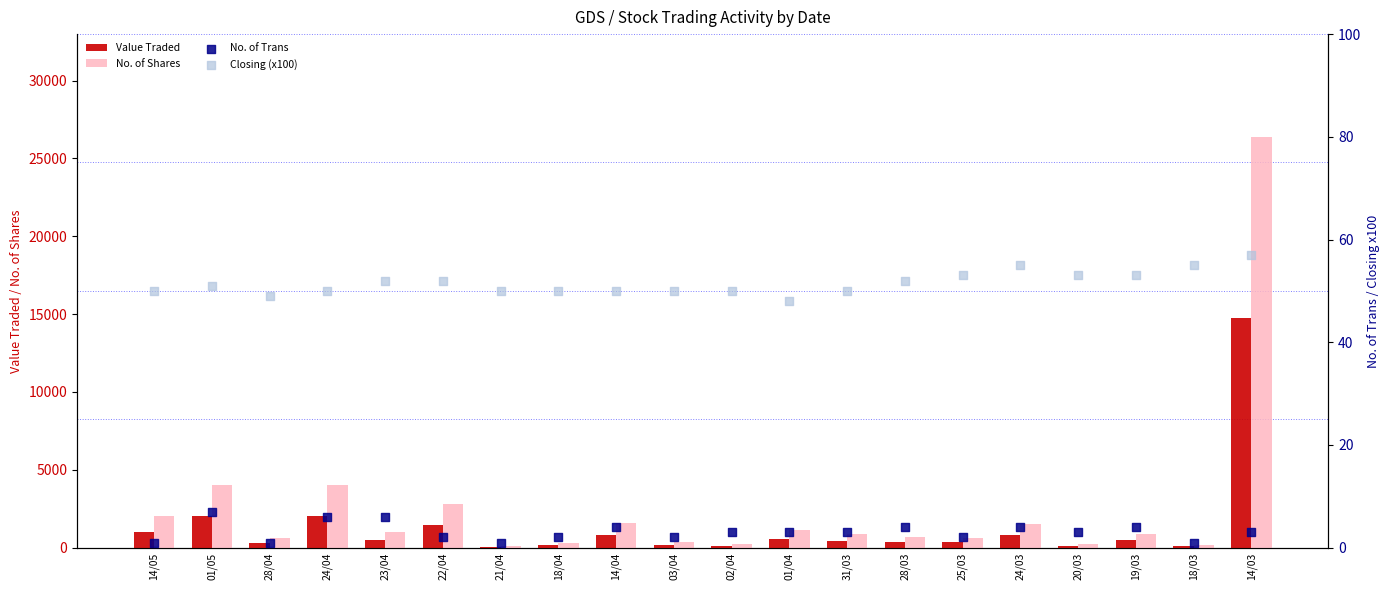

What is the total value across all series at 22/04?

4272.0